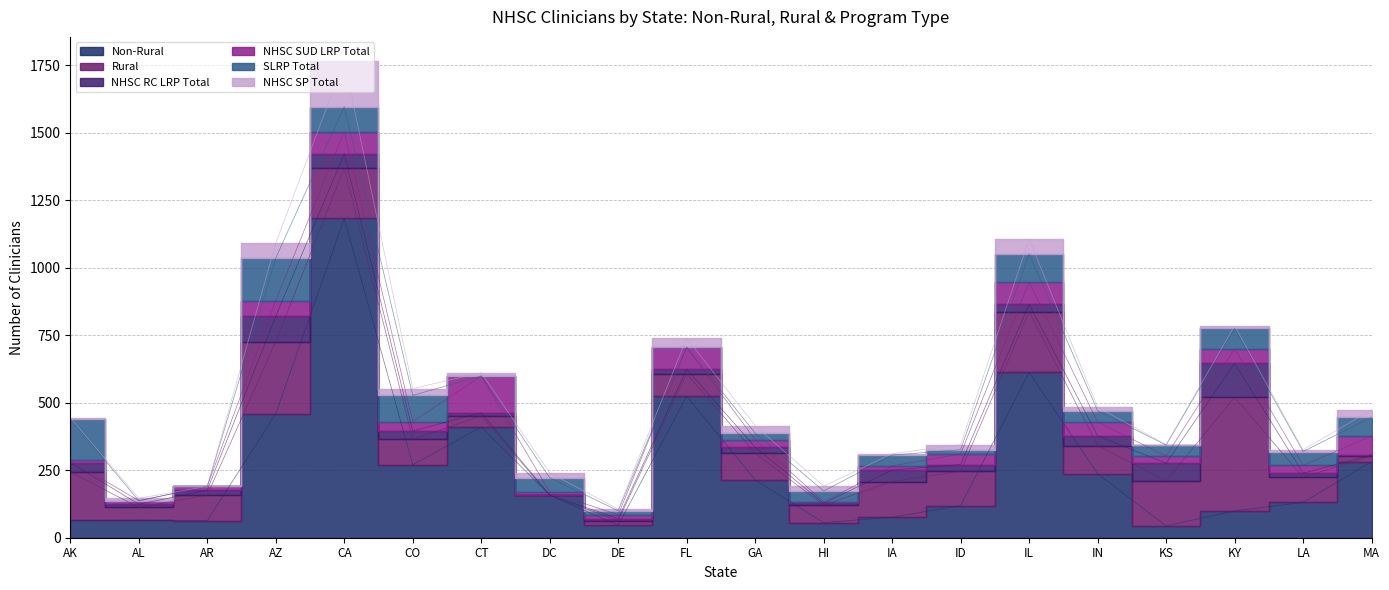

Reading left to right, what are all the values shown in this chart?

Non-Rural: 64	65	63	459	1182	270	410	158	46	524	214	56	76	119	612	237	44	99	131	281
Rural: 180	47	95	267	187	94	41	0	17	84	99	65	132	127	225	104	167	421	93	22
NHSC RC LRP Total: 34	12	18	94	52	31	12	0	8	16	22	6	43	25	28	36	65	126	15	3
NHSC SUD LRP Total: 9	13	14	58	83	35	136	11	14	81	28	5	15	39	81	51	27	53	29	70
SLRP Total: 153	0	0	157	92	97	0	53	15	0	24	41	40	16	105	42	40	76	51	70
NHSC SP Total: 4	9	0	56	170	25	12	18	6	34	28	18	5	19	55	13	2	9	6	28